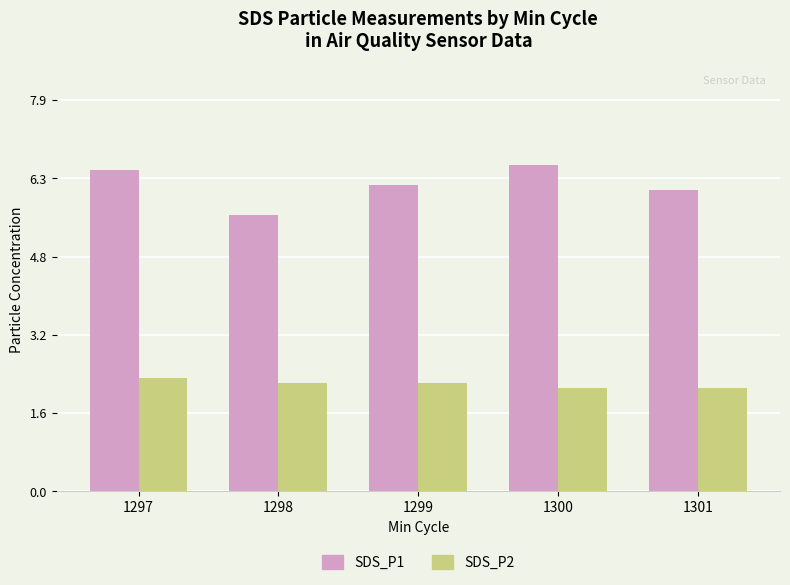

Rank the series at 1297 from highest to lowest value.

SDS_P1, SDS_P2